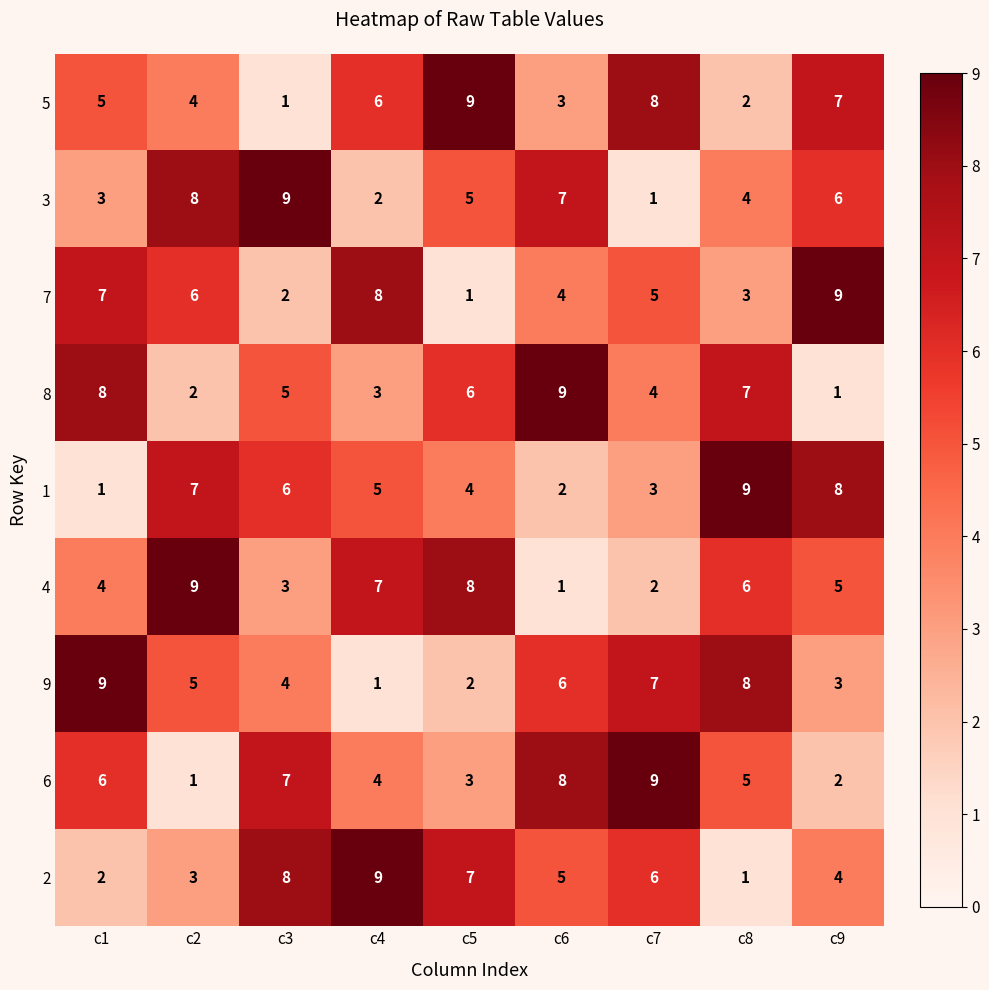

Rank the series at c6 from lowest to highest value.

4, 1, 5, 7, 2, 9, 3, 6, 8